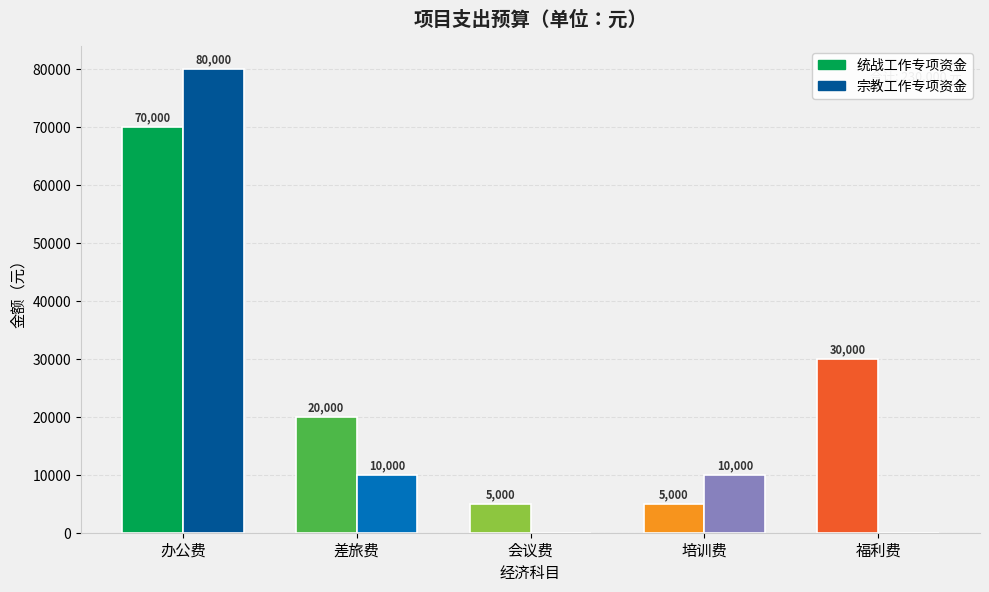

Reading right to left, transcribe all the data shown in this chart.

统战工作专项资金: 福利费=30000	培训费=5000	会议费=5000	差旅费=20000	办公费=70000
宗教工作专项资金: 福利费=0	培训费=10000	会议费=0	差旅费=10000	办公费=80000